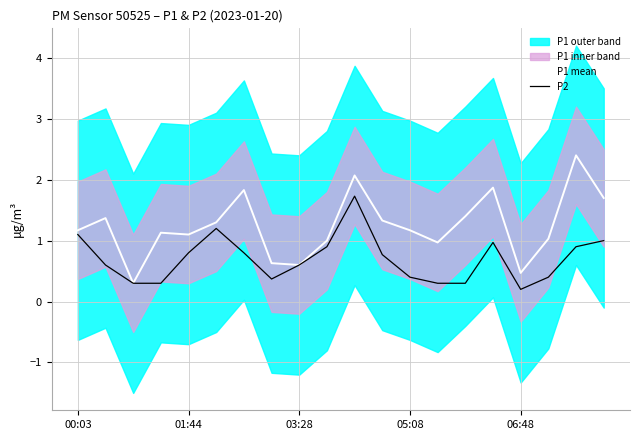

At which category is the sum across all series the highest?

10